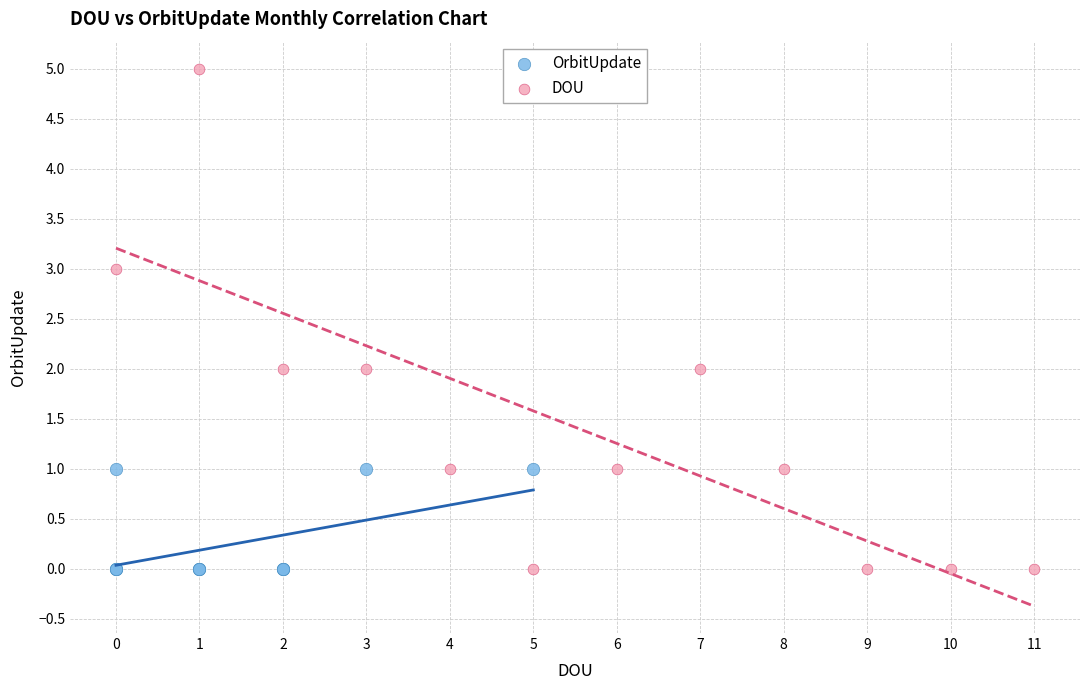

What are all the series names shown in the legend?

OrbitUpdate, DOU